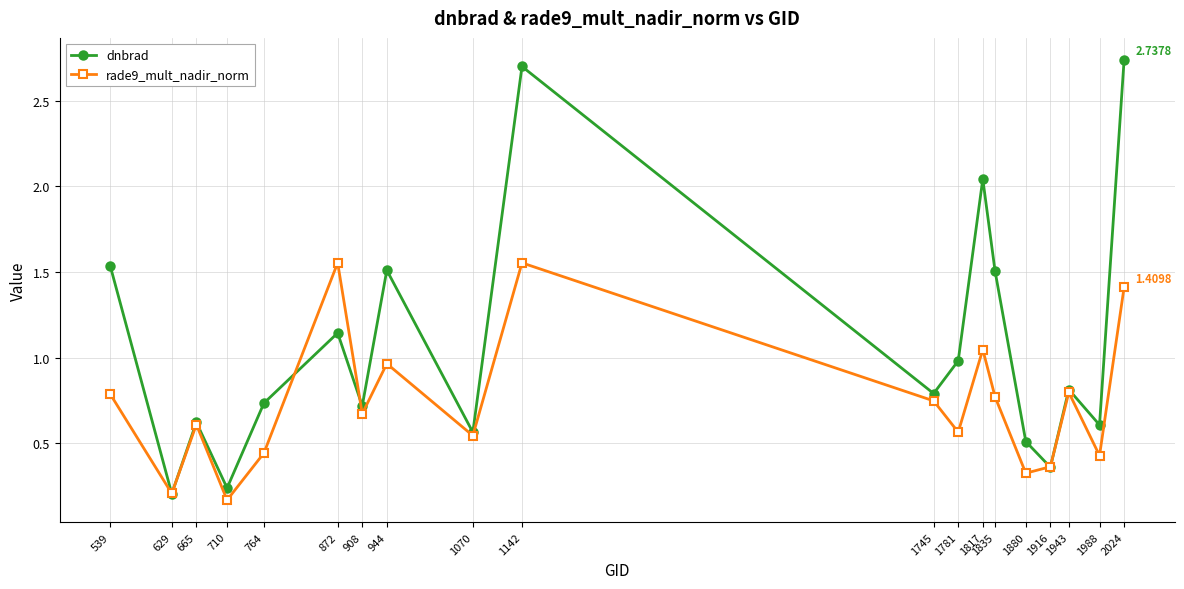

In rade9_mult_nadir_norm, how many points are lower than both neighbors (excluding endpoints)?

7